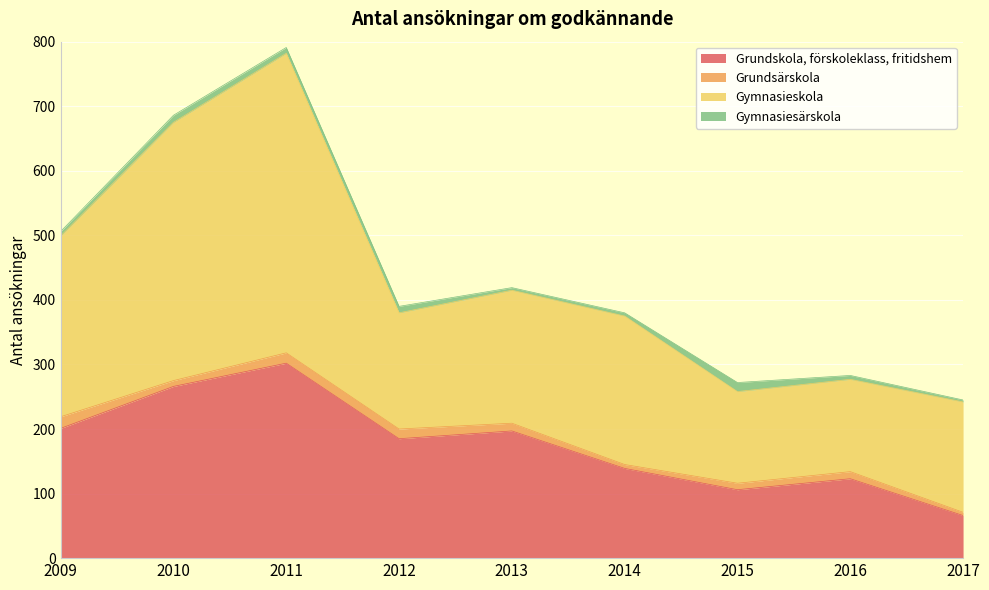

Reading left to right, transcribe all the data shown in this chart.

Grundskola, förskoleklass, fritidshem: 201	266	302	185	197	139	106	123	66
Grundsärskola: 18	9	16	15	12	6	10	11	5
Gymnasieskola: 280	400	464	180	206	230	142	143	171
Gymnasiesärskola: 7	11	9	10	4	5	14	6	3